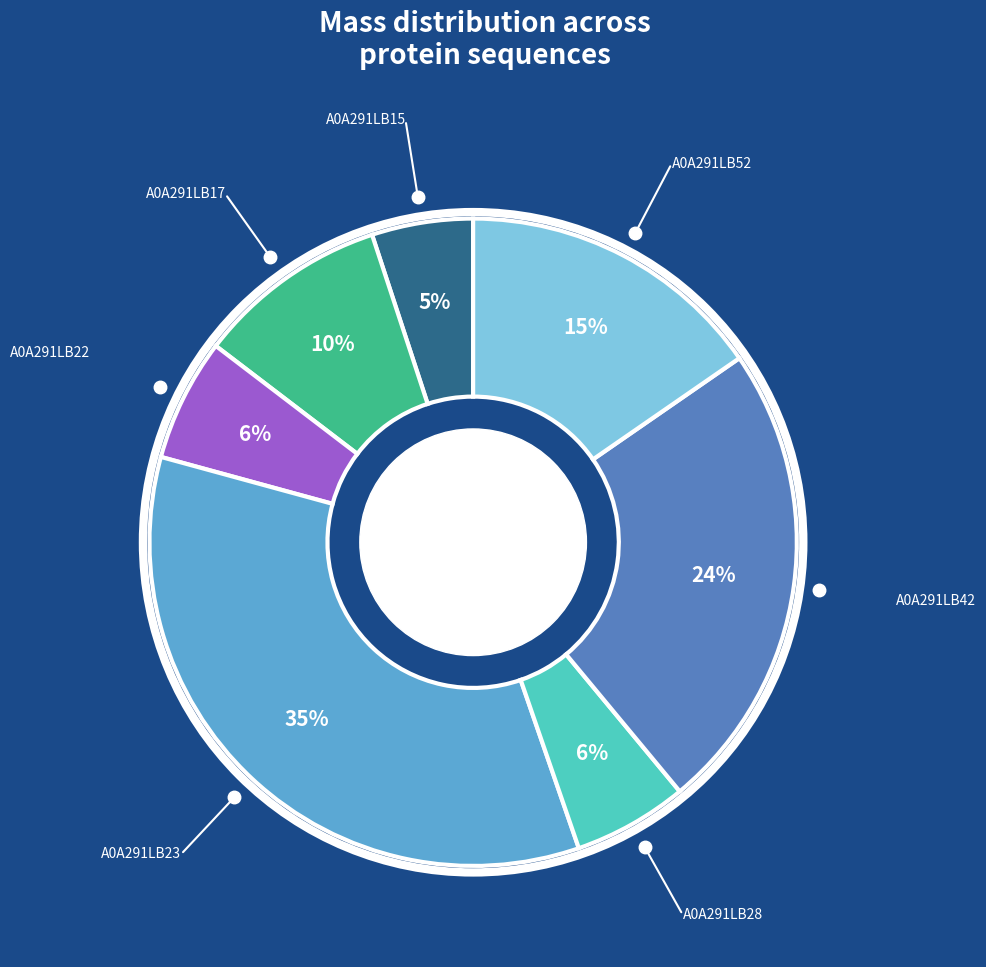

To the nearest percent, what is the average slice percentage?

14%